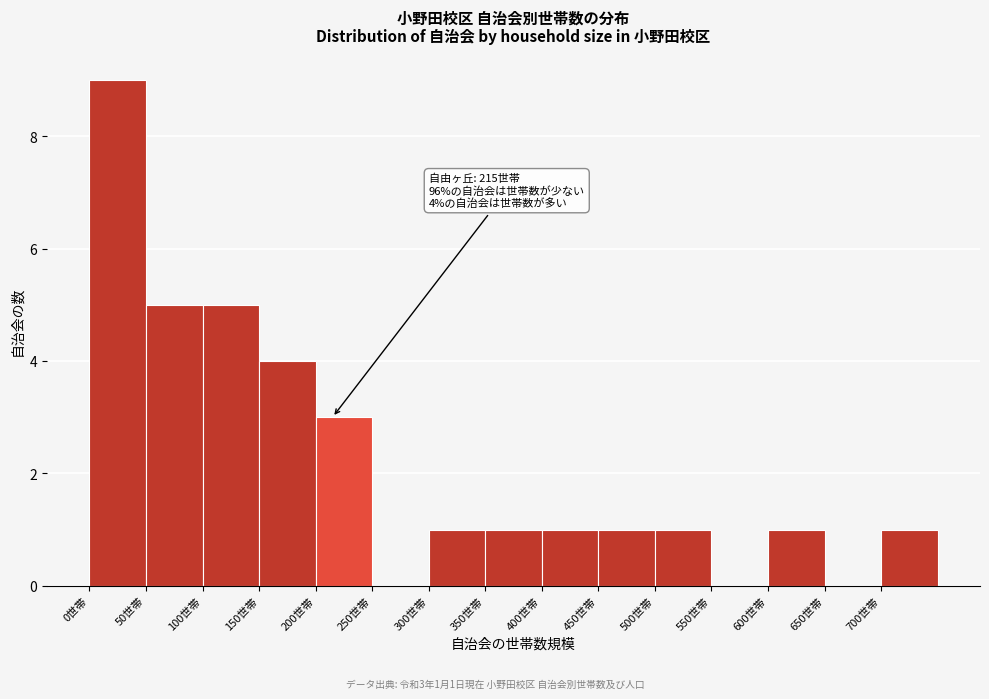

Over which range of the x-axis is the bar tallest?

0 to 50